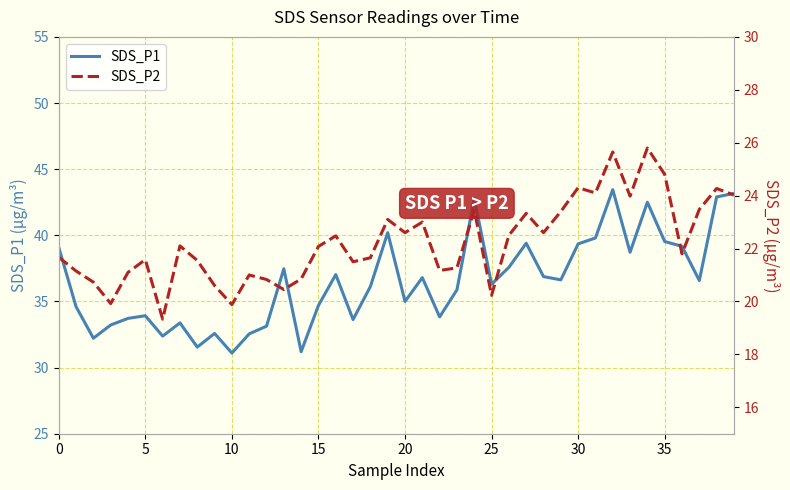

What is the maximum value for SDS_P1?

43.5